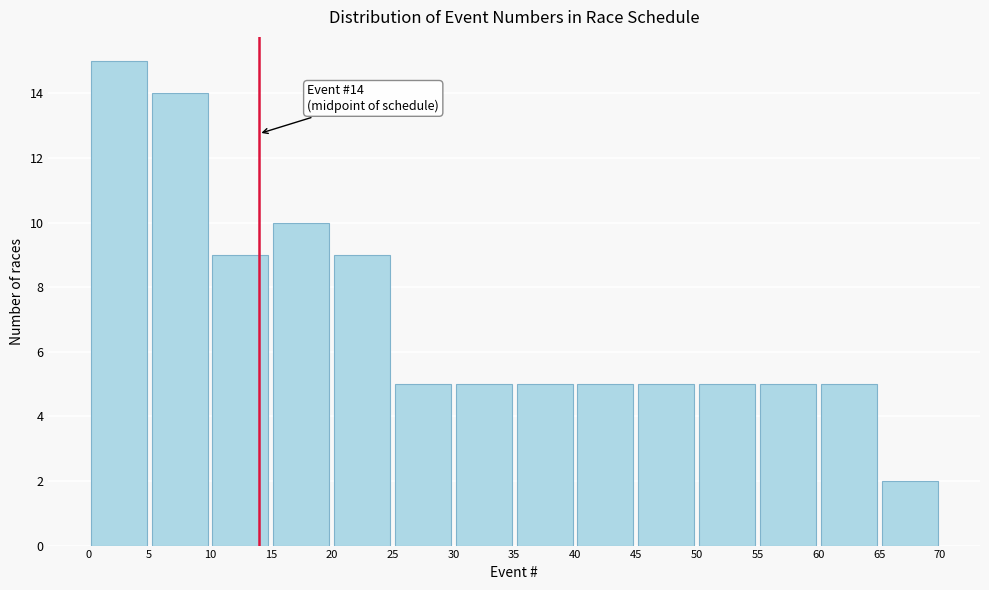

Which range on the x-axis has the tallest bar?

0 to 5